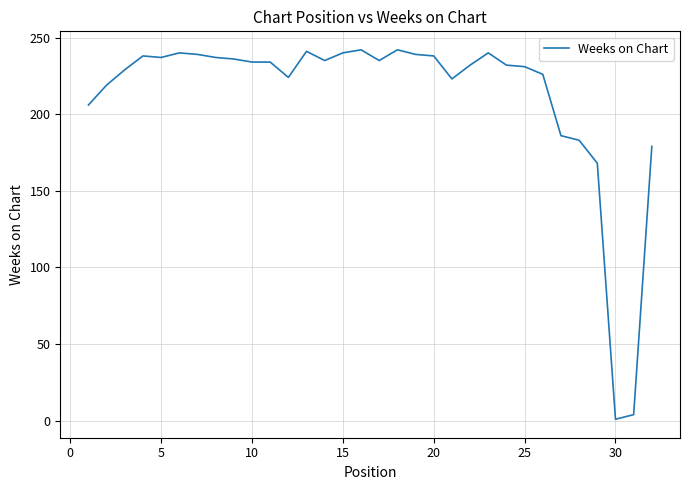

What is the greatest value displayed?

242